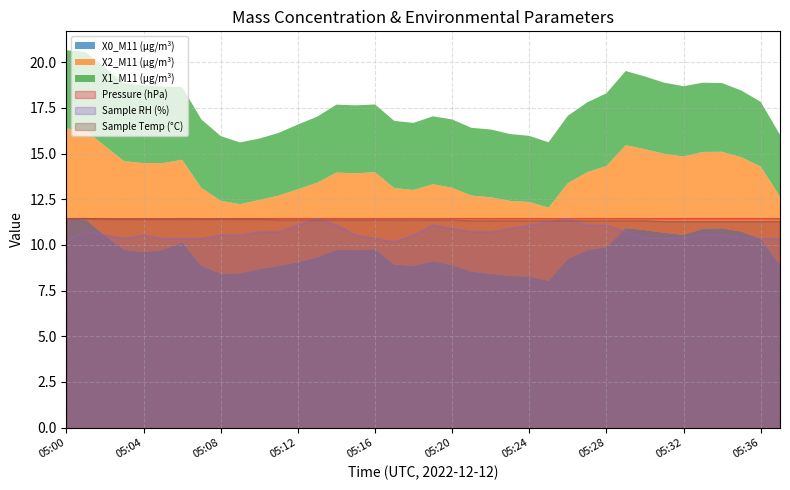

At how many categories does at least one series exceed 10?

38